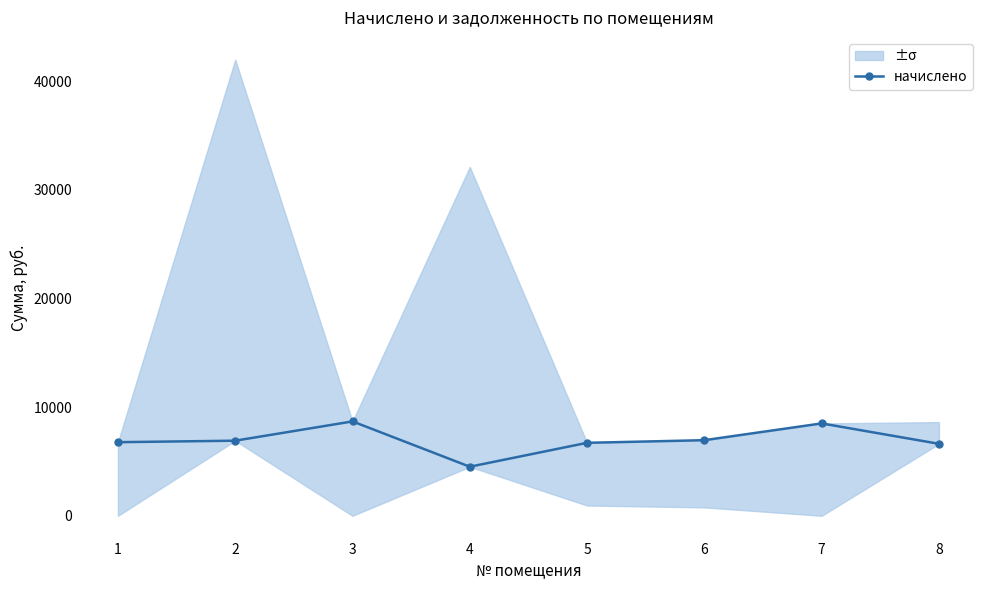

Where is the first local minimum?

4